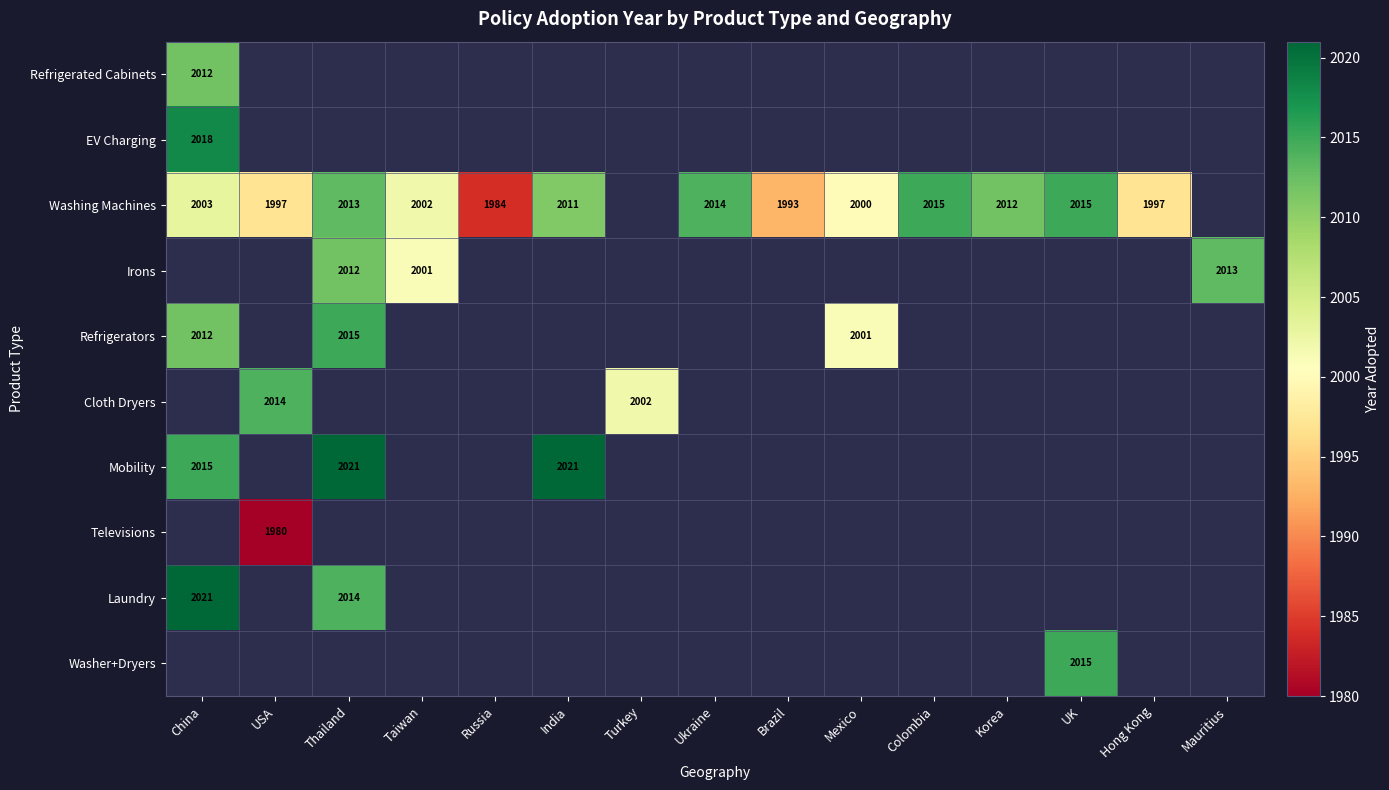

The Washing Machines series shows 3610 at UK. True or false?

False